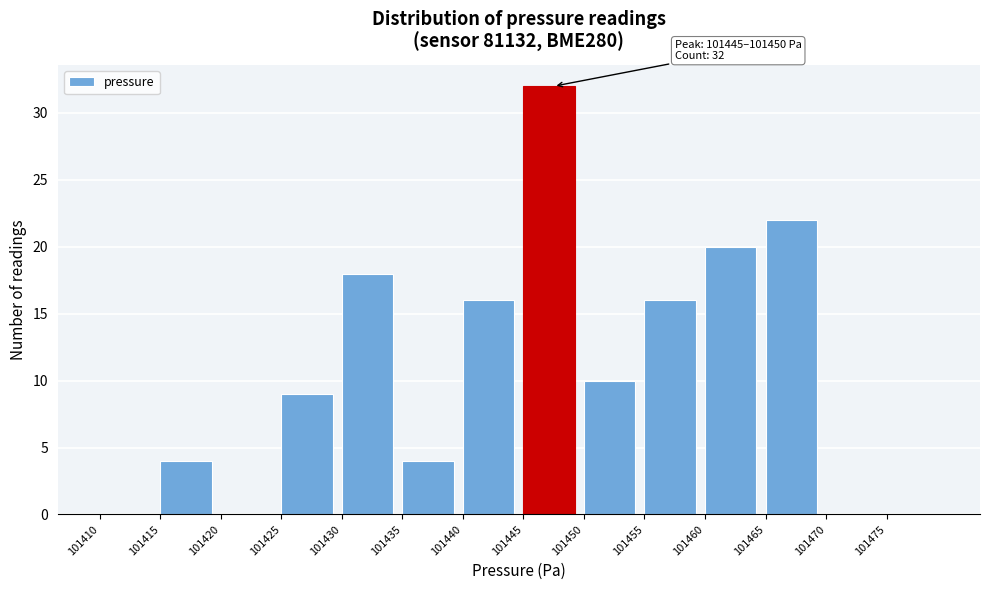

Which range on the x-axis has the tallest bar?

101445 to 101450